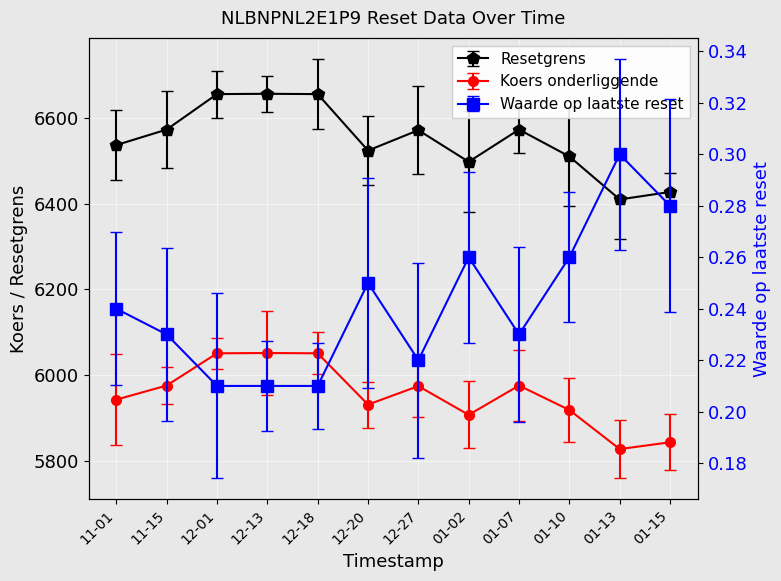

Reading left to right, what are all the values shown in this chart?

Resetgrens: 6536.7	6572.9	6655.7	6656.4	6655.7	6523.9	6571.5	6497.6	6572.9	6510.1	6409.7	6427.2
Koers onderliggende: 5942.5	5975.4	6050.6	6051.2	6050.6	5930.9	5974.1	5906.9	5975.4	5918.2	5827.0	5842.9
Waarde op laatste reset: 0.2	0.2	0.2	0.2	0.2	0.2	0.2	0.3	0.2	0.3	0.3	0.3